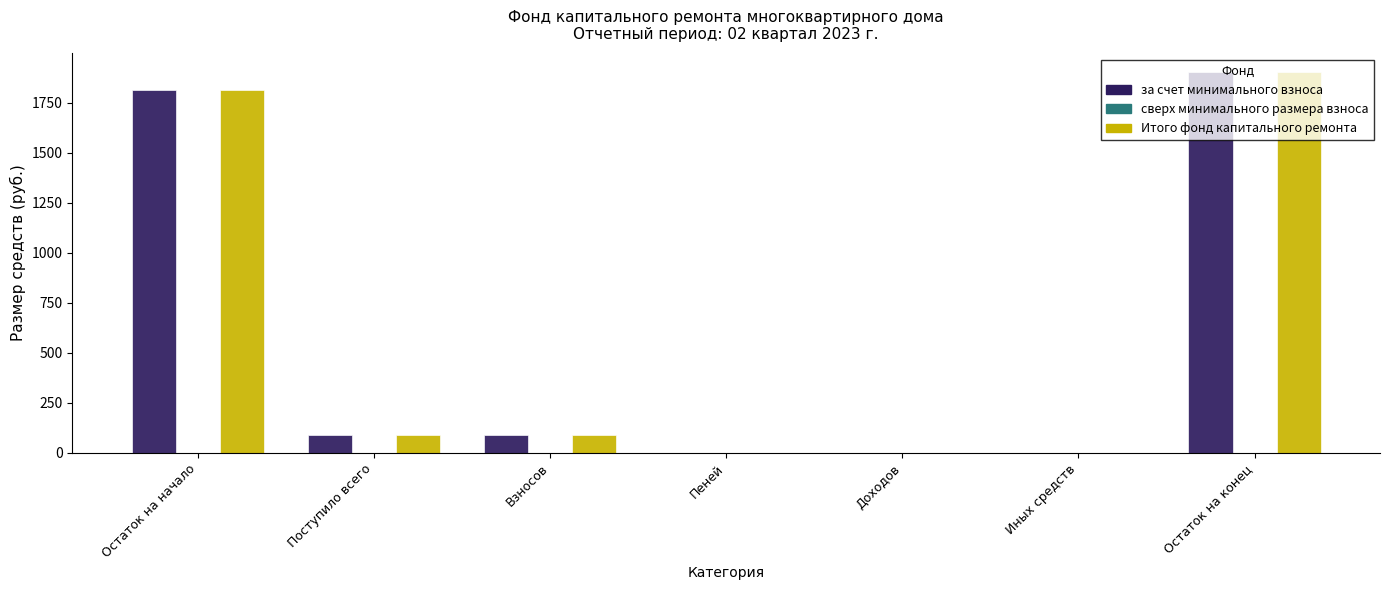

What is the sum of all за счет минимального взноса values?

3890.7